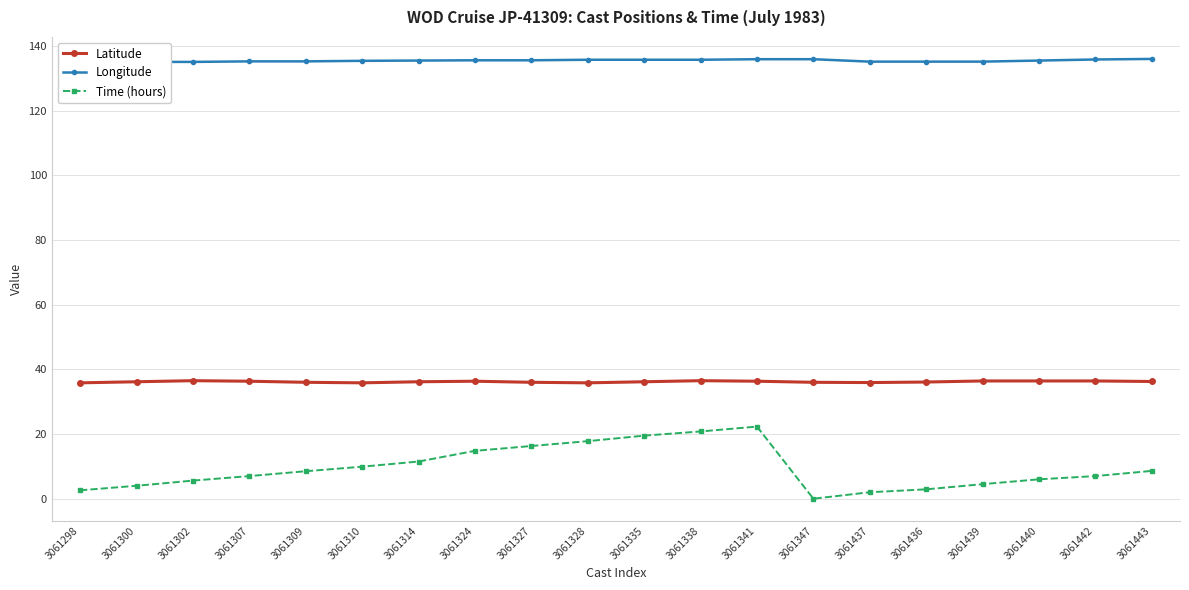

Is it true that Latitude equals 35.8 at 3061298?

True